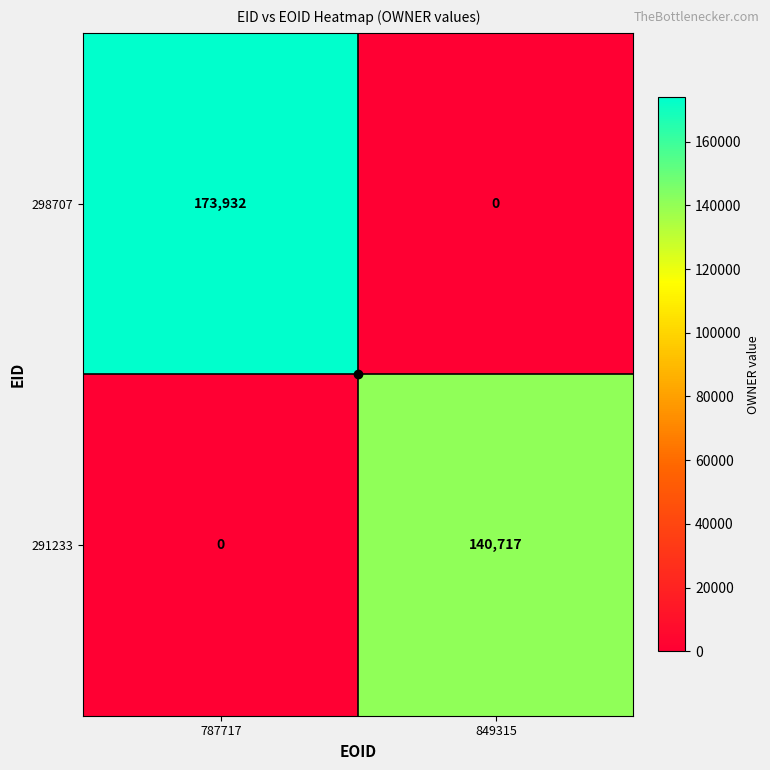

At how many categories does at least one series exceed 101021?

2